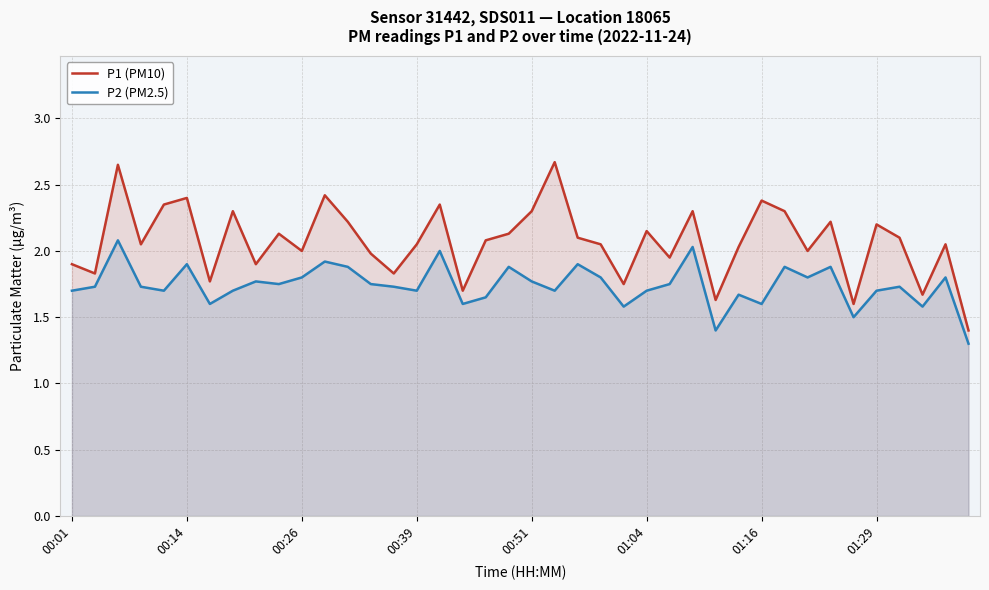

Read the P1 (PM10) value at 00:51.

2.3